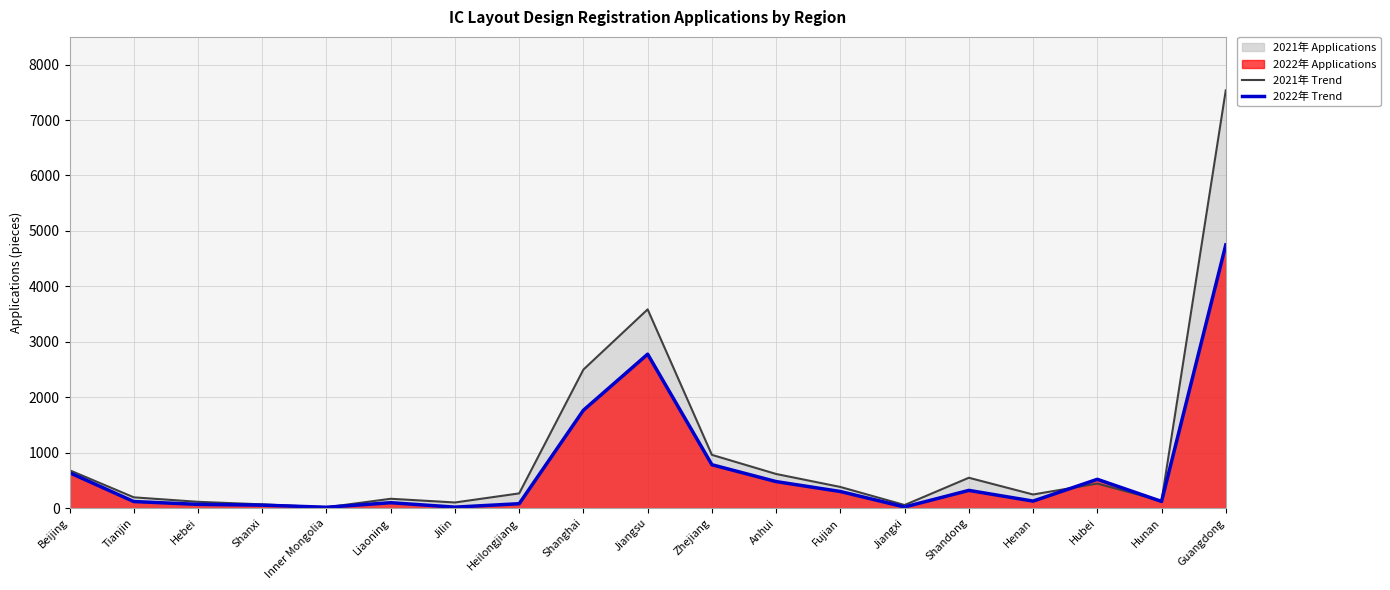

What is the average value of the 2022 series?

687